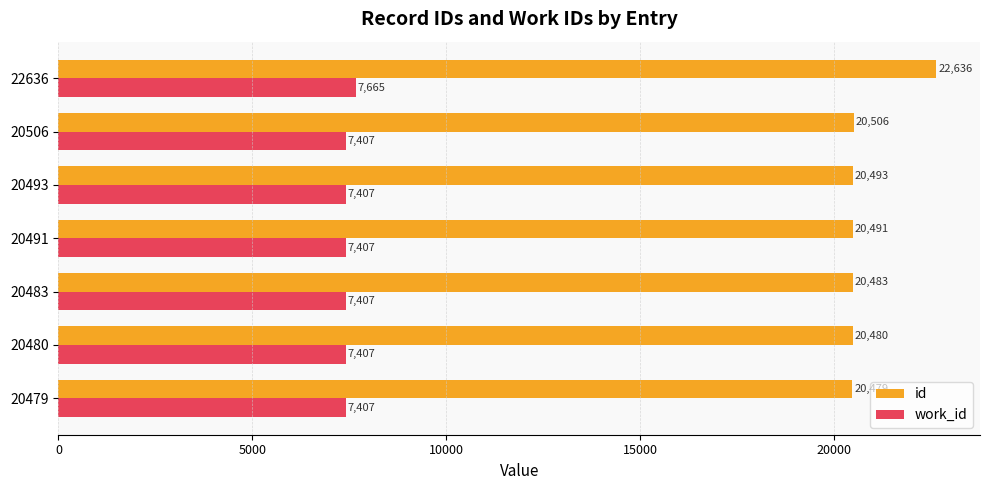

At how many categories does at least one series exceed 13782?

7